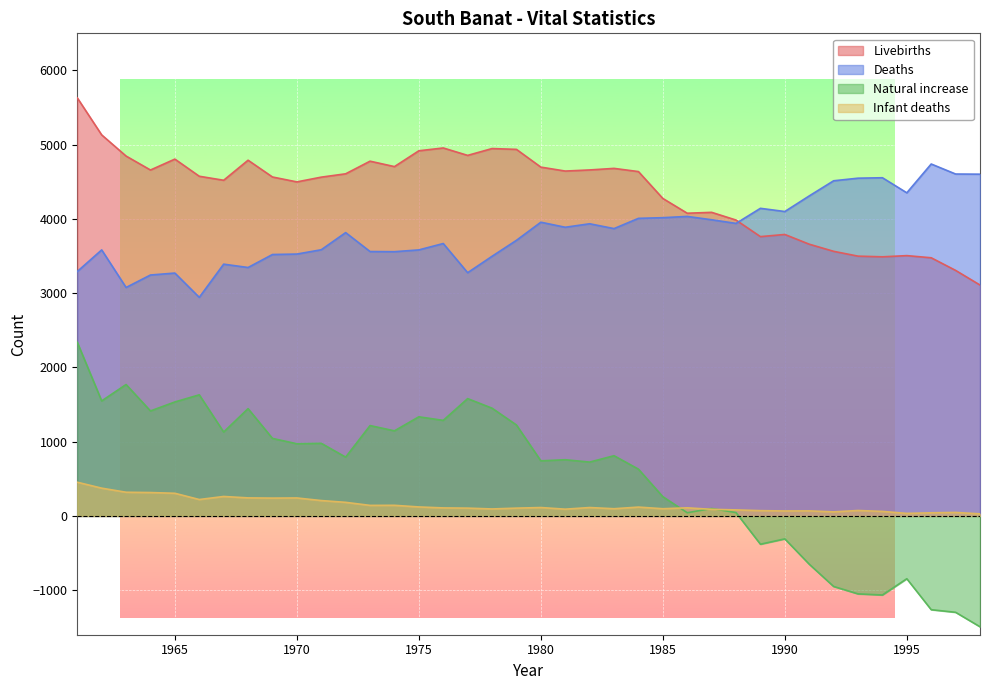

Which series has the widest spread of values?

Natural increase